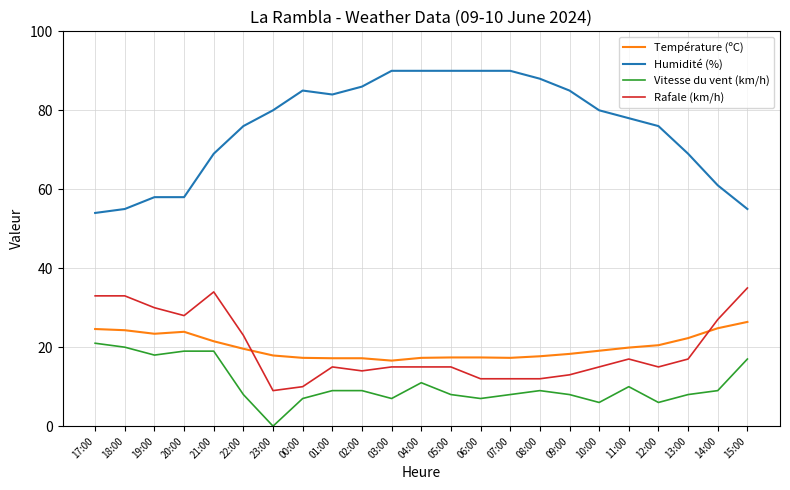

Which series changed the most between 20:00 and 04:00?

Humidité (%)